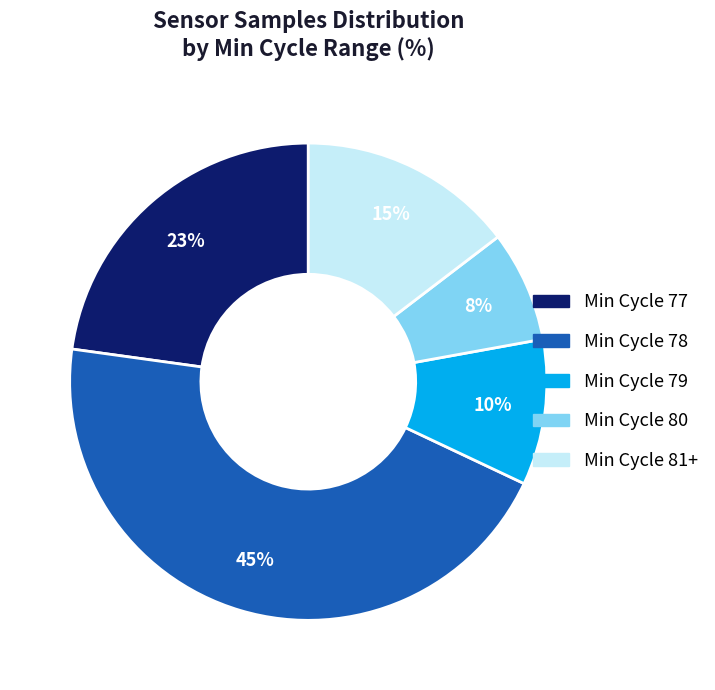

What is the ratio of the value at Min Cycle 80 to the value at Min Cycle 81+?

0.5